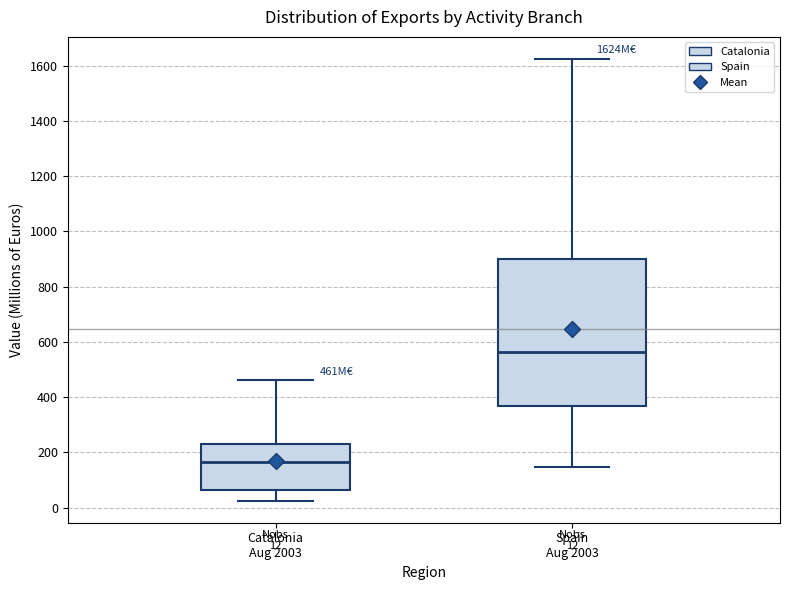

Which box is the tallest, from its lower edge to its upper edge?

Spain Aug 2003